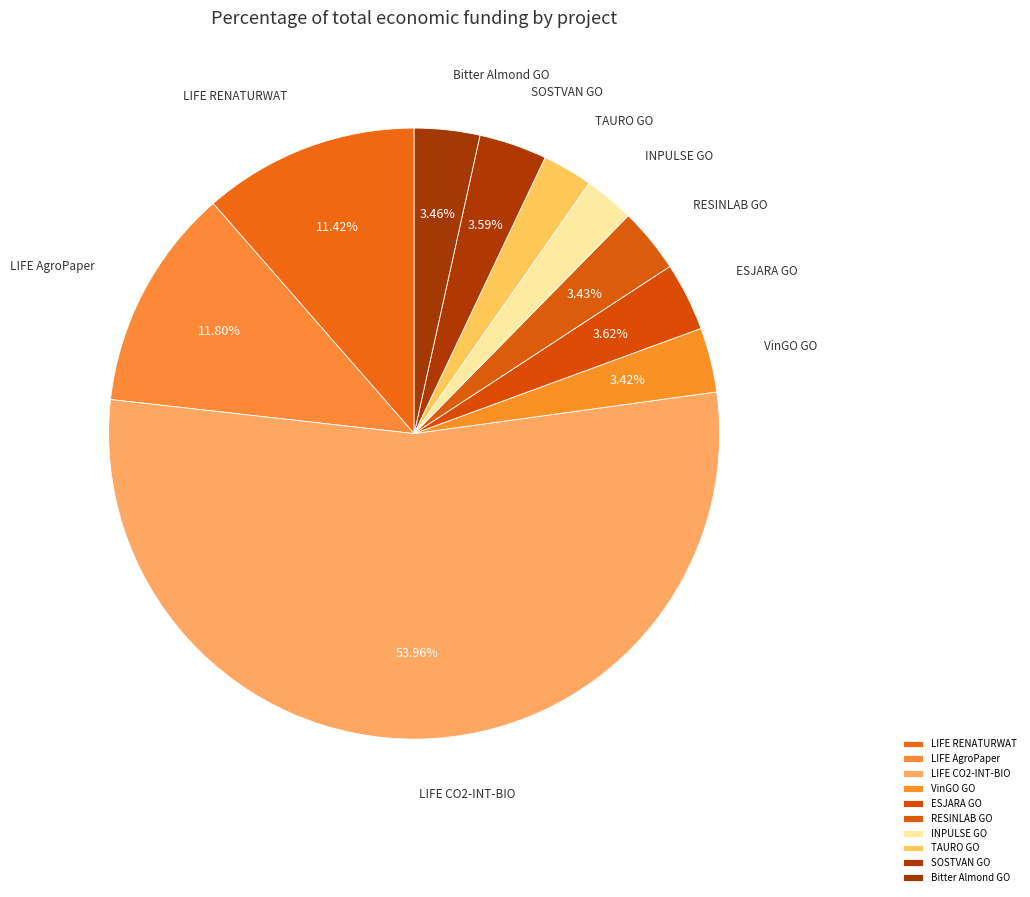

Is there a majority slice in this chart?

Yes